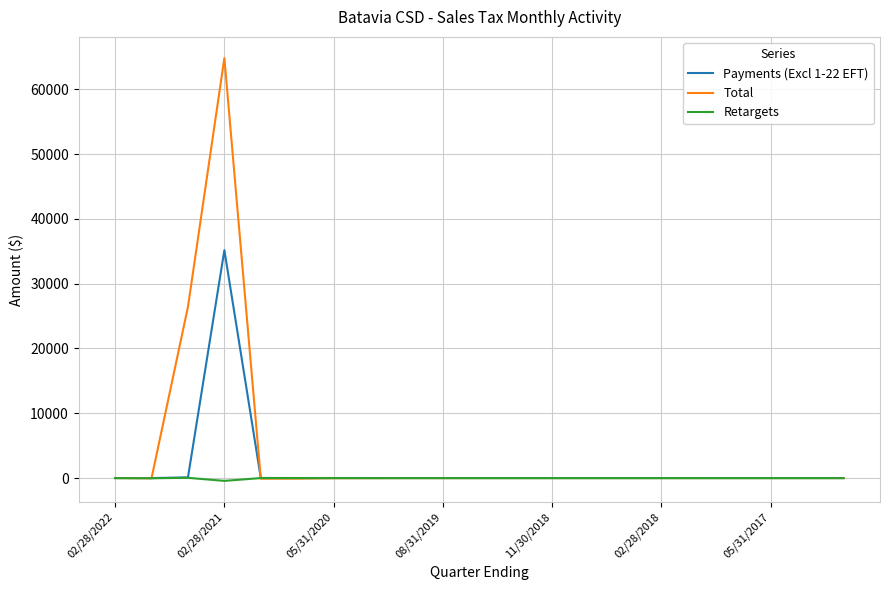

What is the highest value of the Payments (Excl 1-22 EFT) series?

35177.0